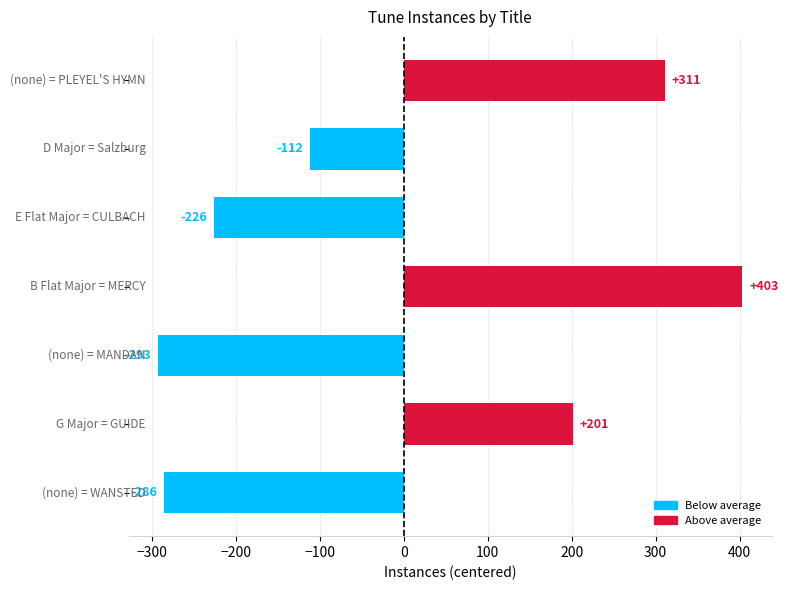

What is the value of the 5th bar from the top?

-292.7